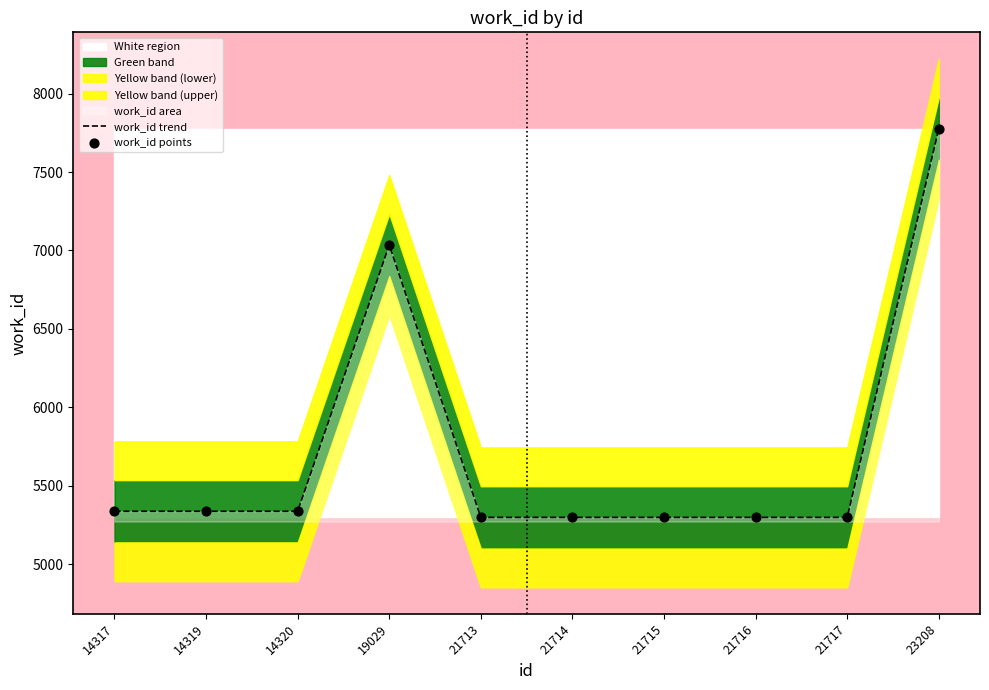

Is the value of work_id points at 23208 greater than the value of work_id trend at 21716?

Yes